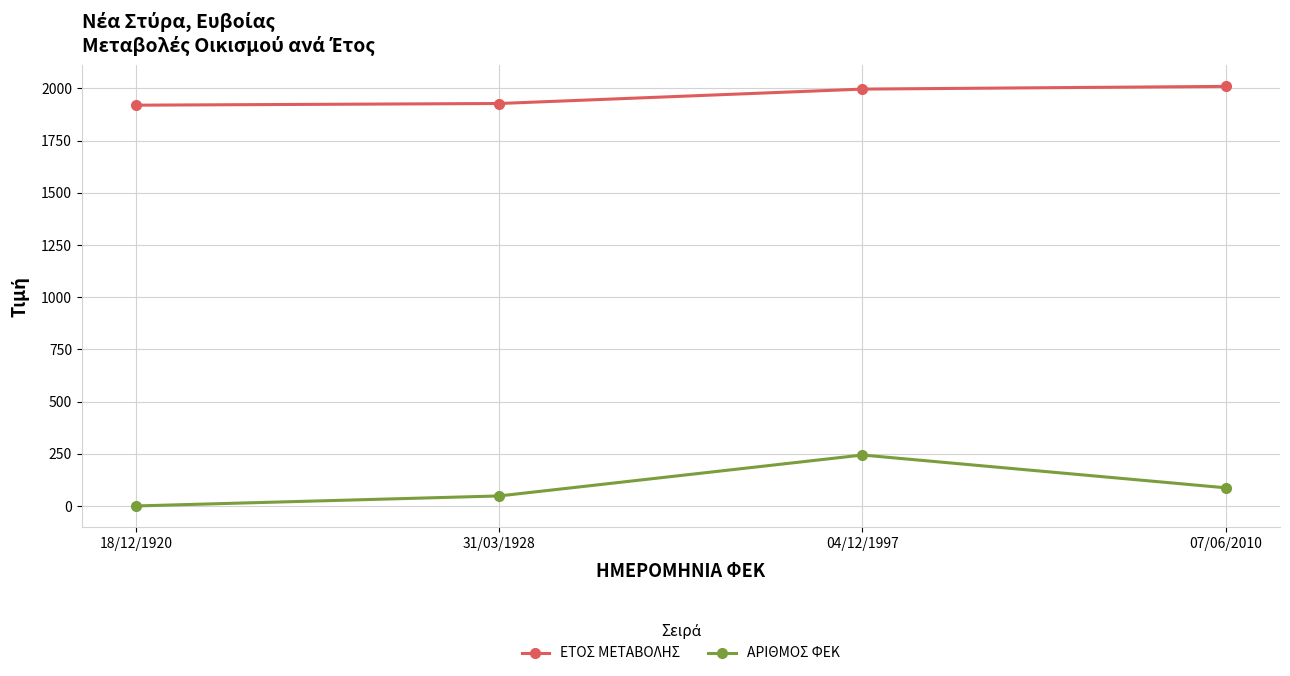

At which label is ΕΤΟΣ ΜΕΤΑΒΟΛΗΣ closest to 1965?

04/12/1997